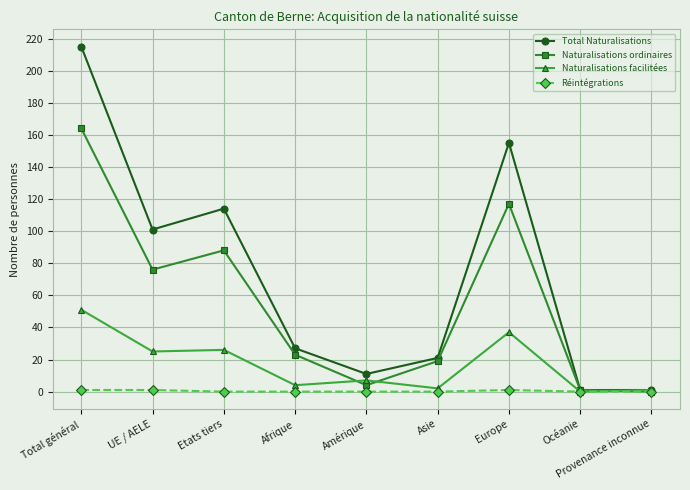

Which series has the largest range (max minus min)?

Total Naturalisations